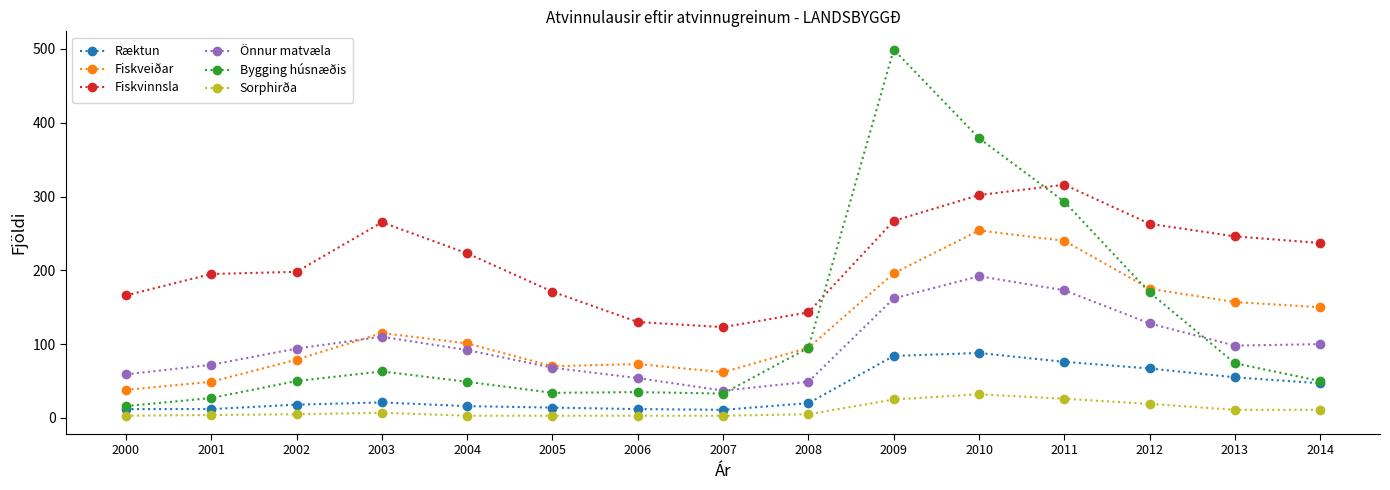

The Fiskvinnsla series shows 267 at 2009. True or false?

True